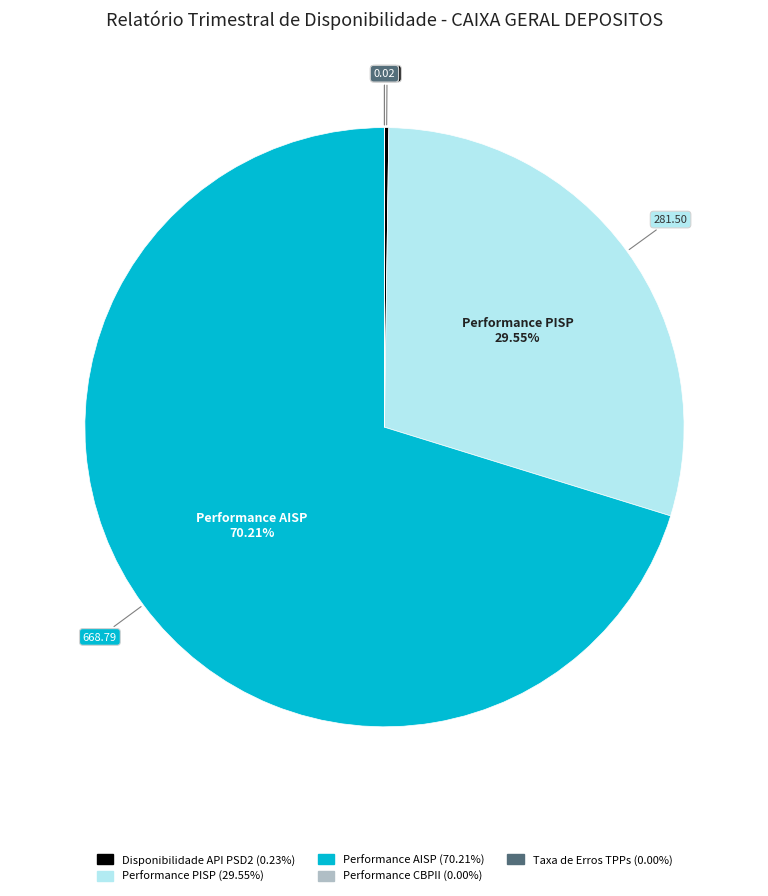

Does any single category account for the majority?

Yes